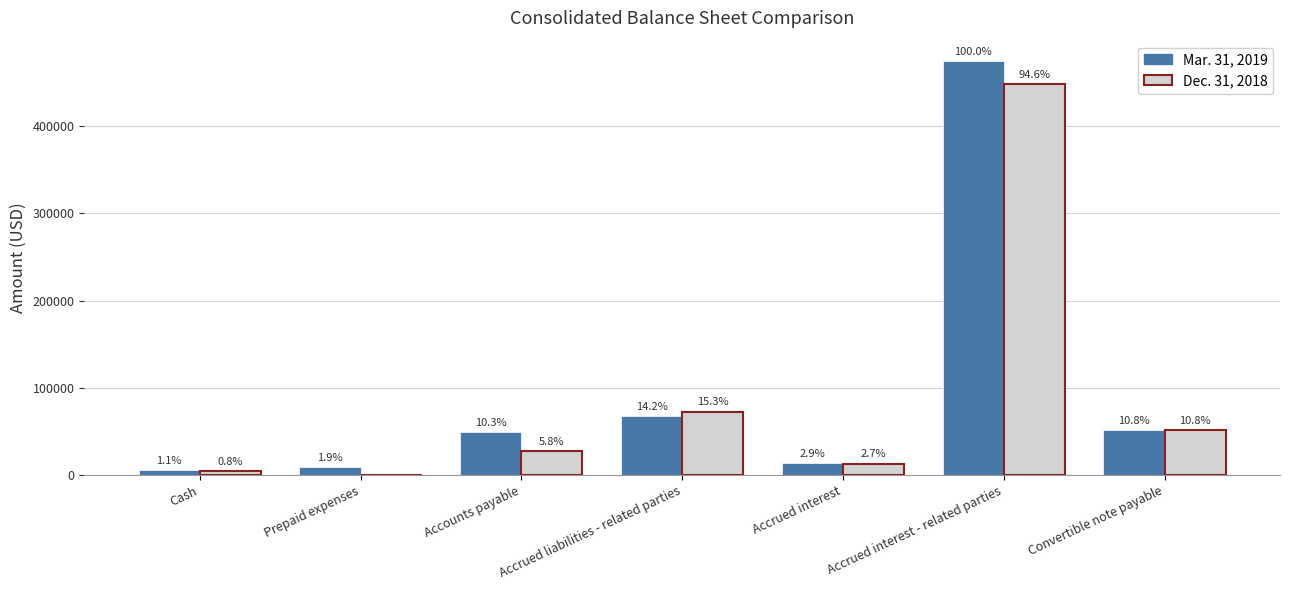

At how many categories does at least one series exceed 203632?

1